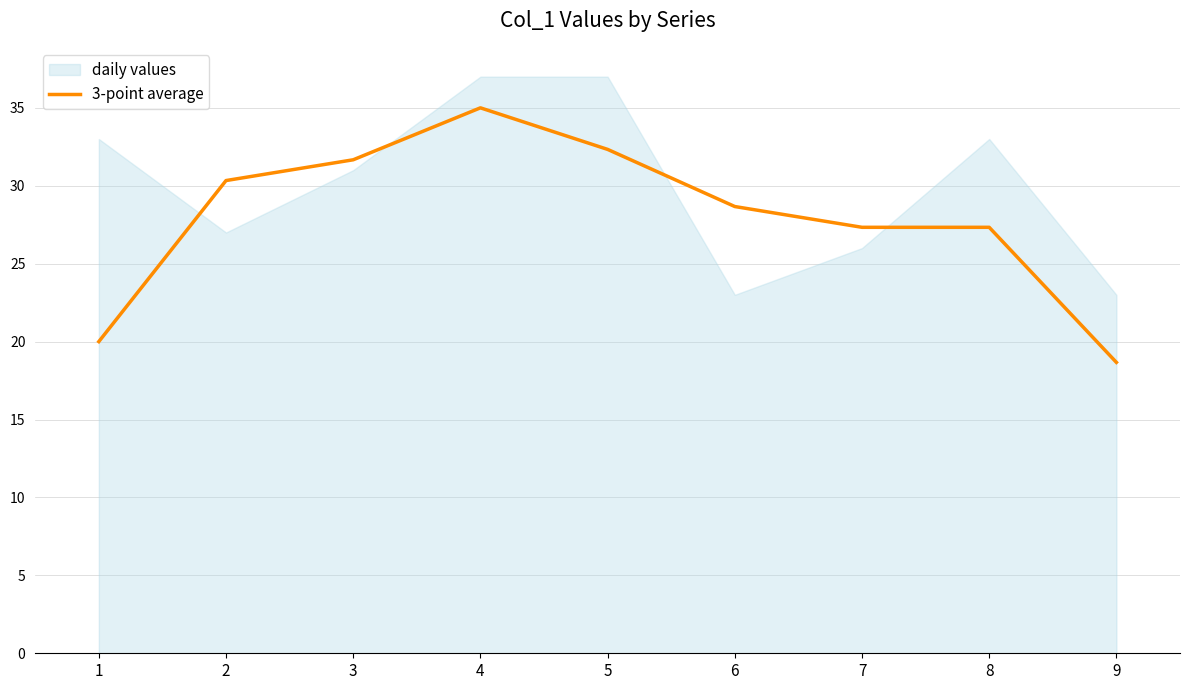

True or false: the data shows 46.6 at 8.

False